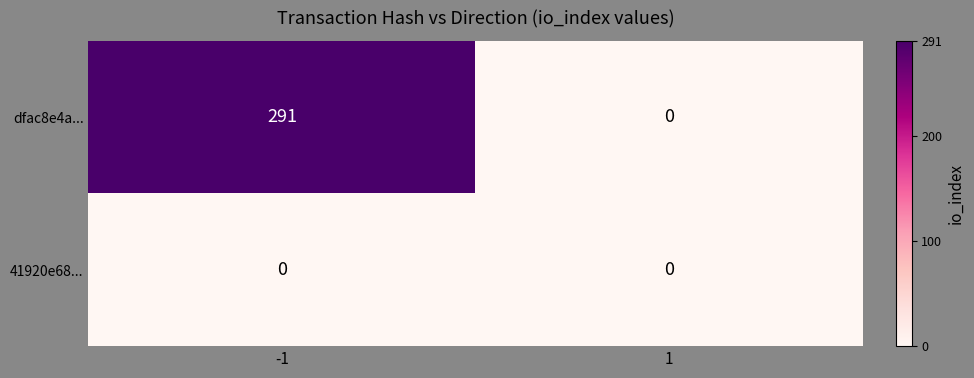

How many series are shown in this chart?

2